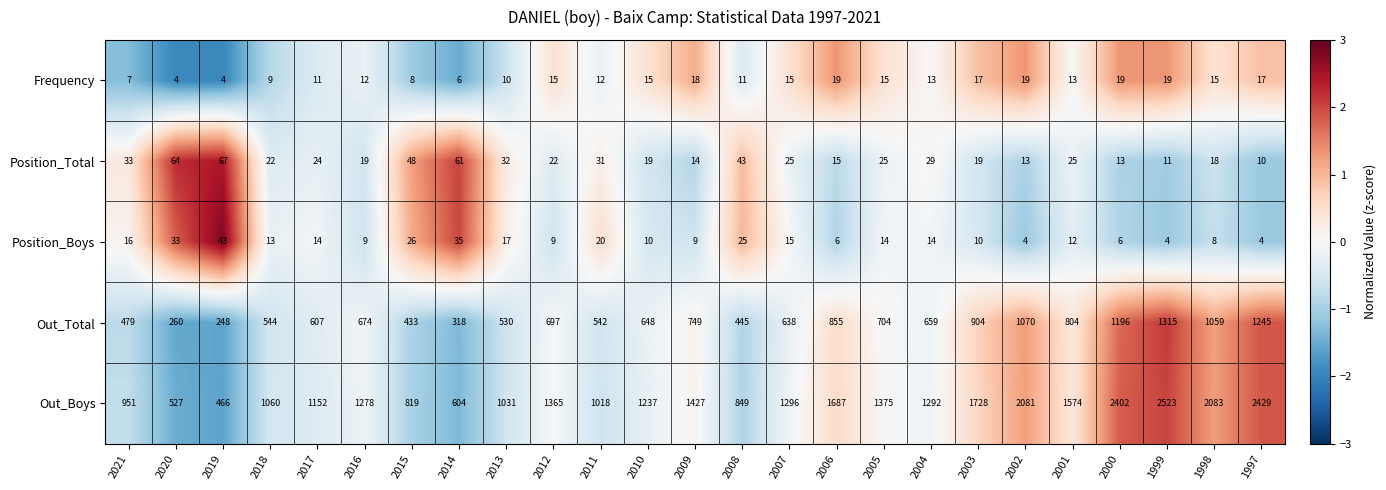

What is the minimum value for Out_Total?

248